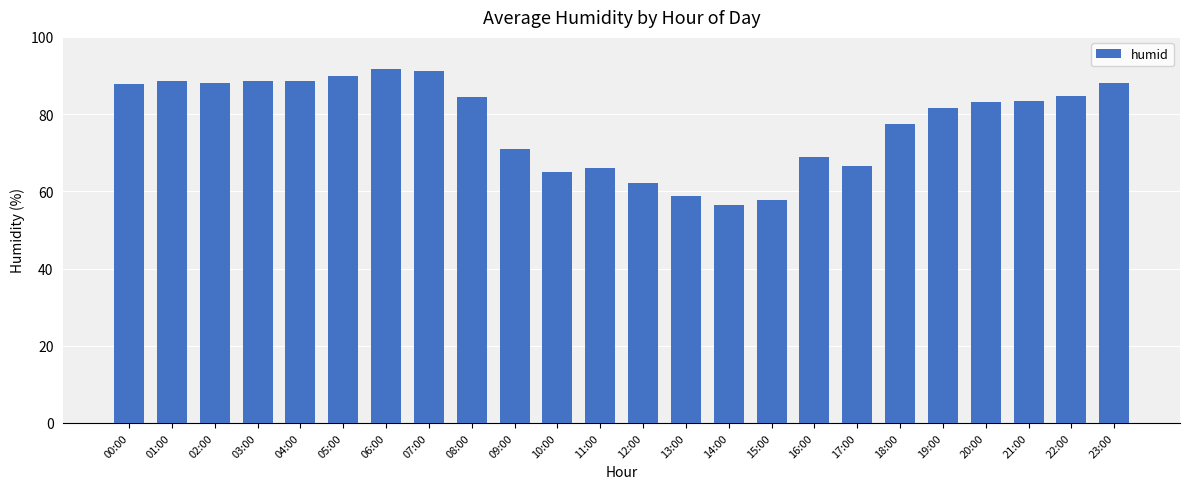

Are the bars grouped side by side (vs. stacked)?

No